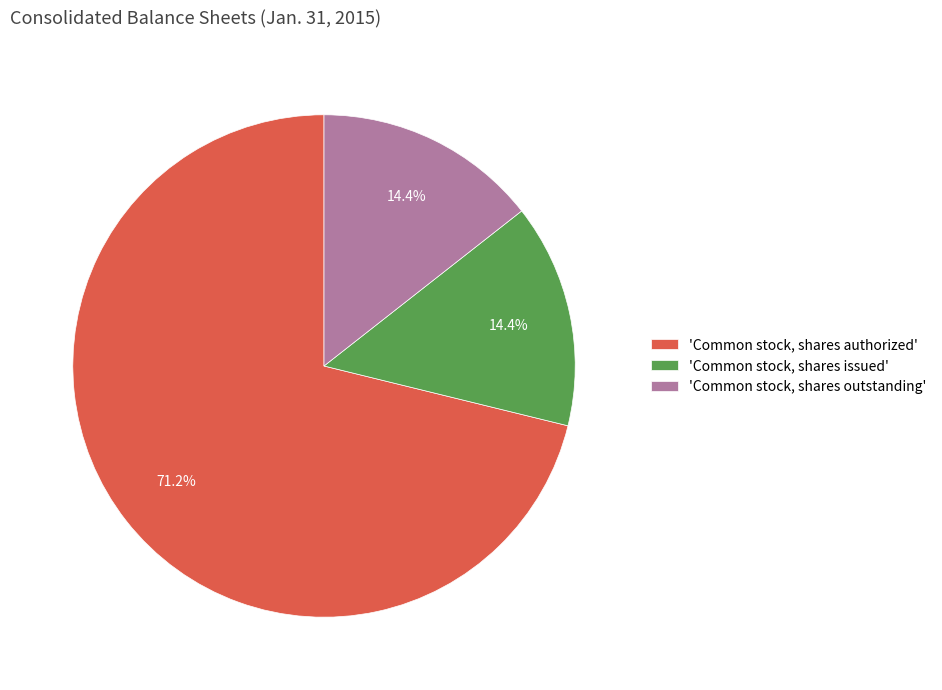

Which category has the biggest portion of the pie?

'Common stock, shares authorized'